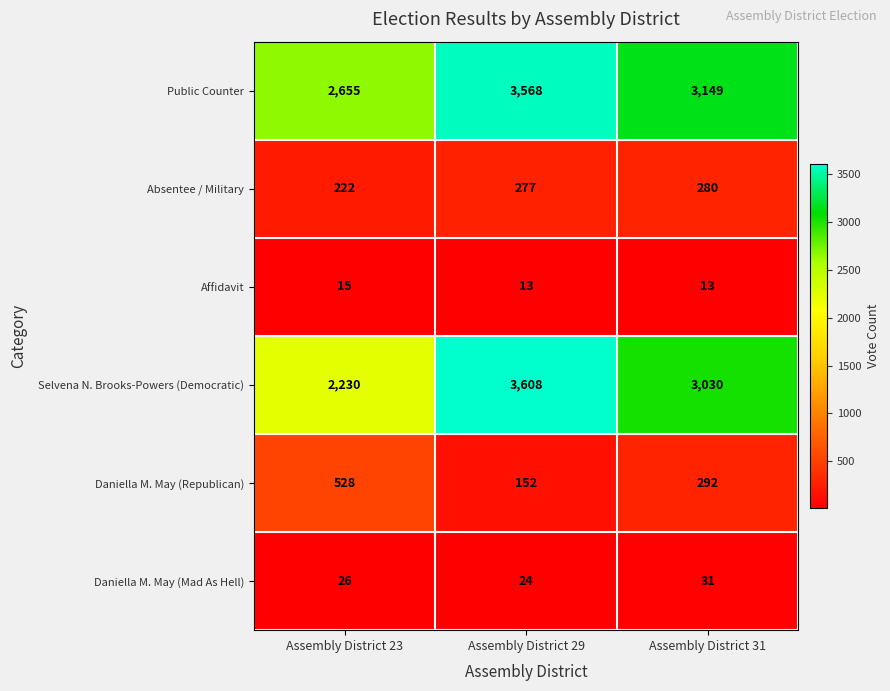

Which series has the largest total across all categories?

Public Counter